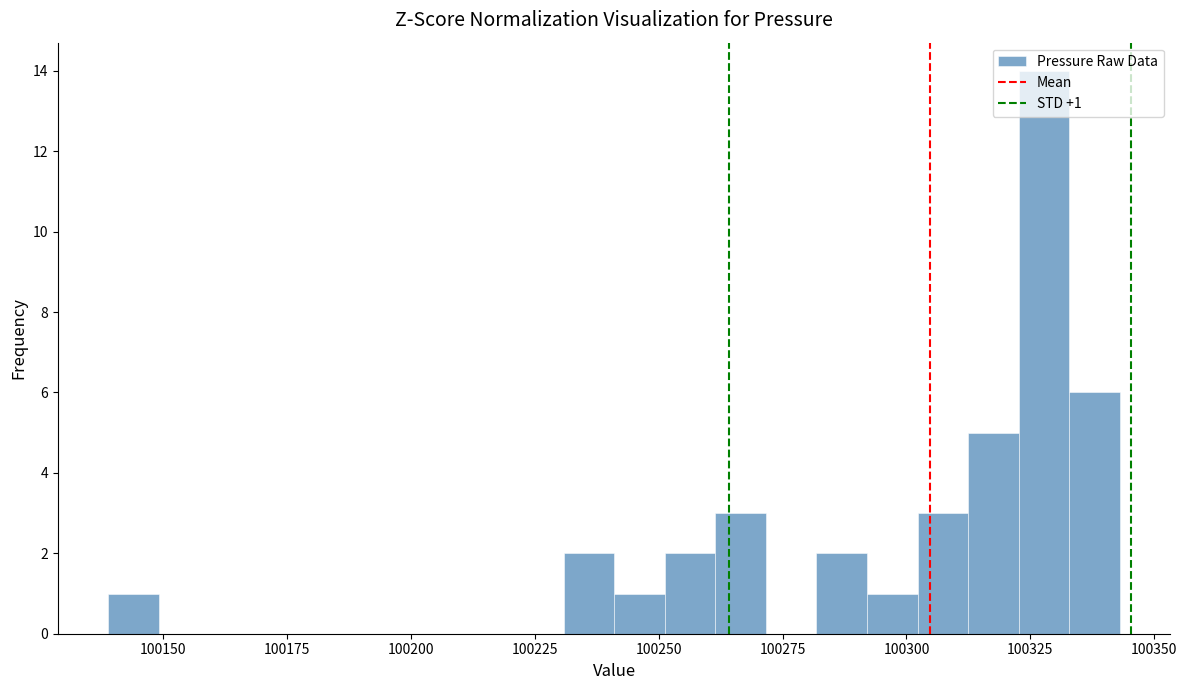

Around what value on the x-axis is the tallest bar? Give the approximate position of its centre, as read against the axis.

100330